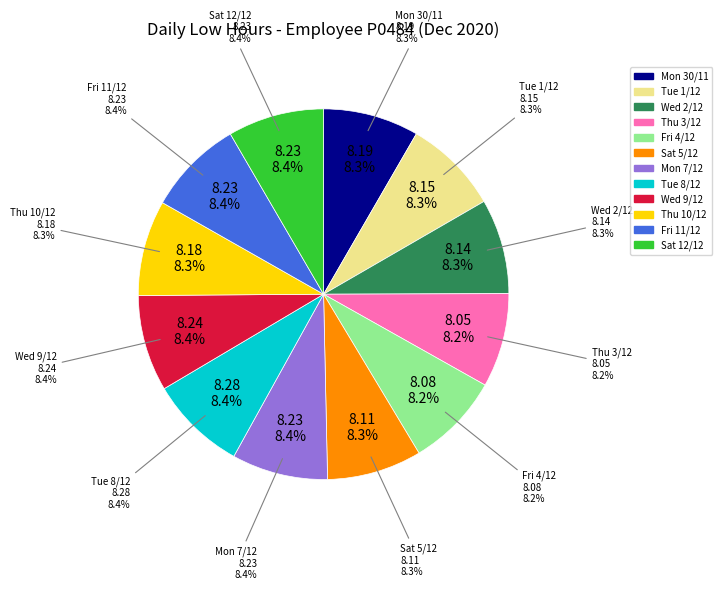

What percentage do Wed 9/12 and Tue 8/12 together represent?

16.8%